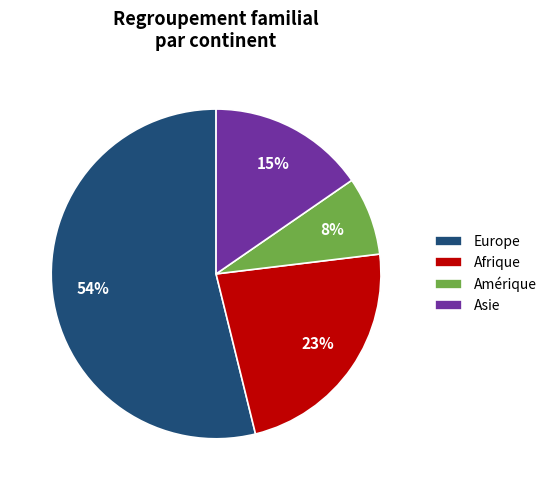

Between Afrique and Amérique, which is larger?

Afrique